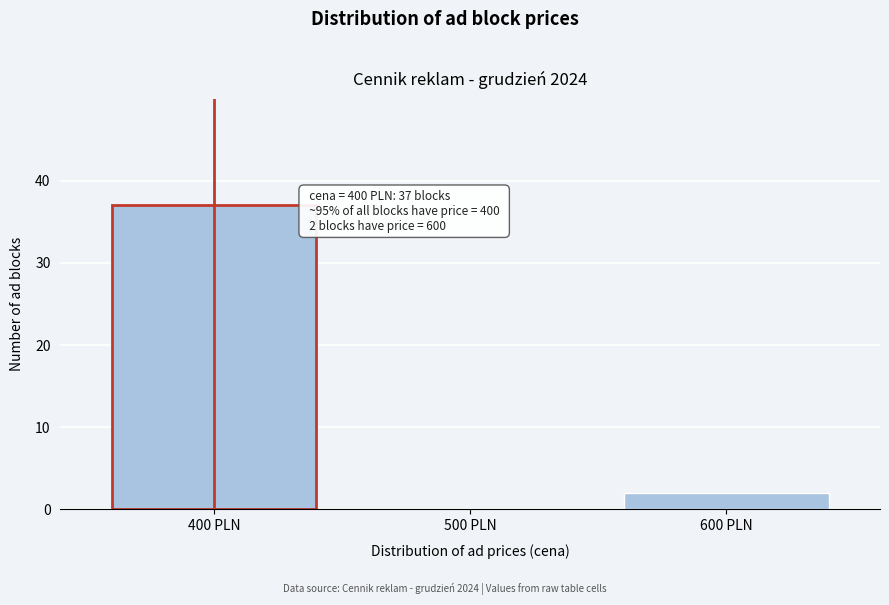

Reading left to right, what are all the values shown in this chart?

400 PLN=37	500 PLN=0	600 PLN=2